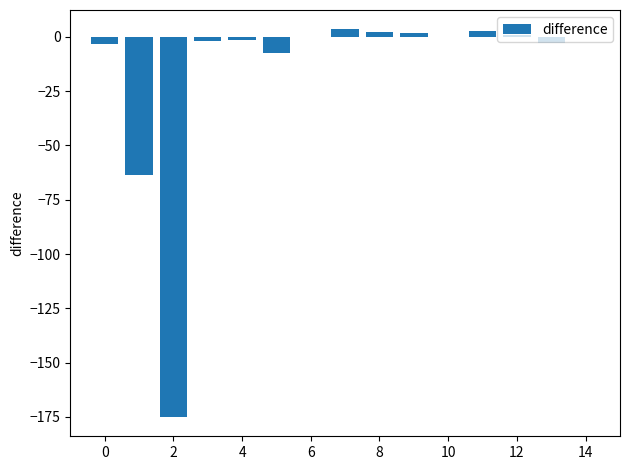

What is the average value?

-17.5